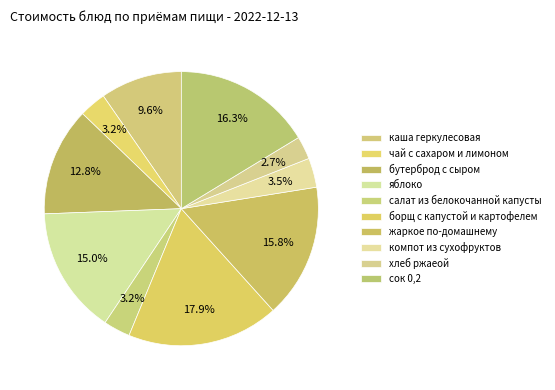

How many slices are in this pie chart?

10